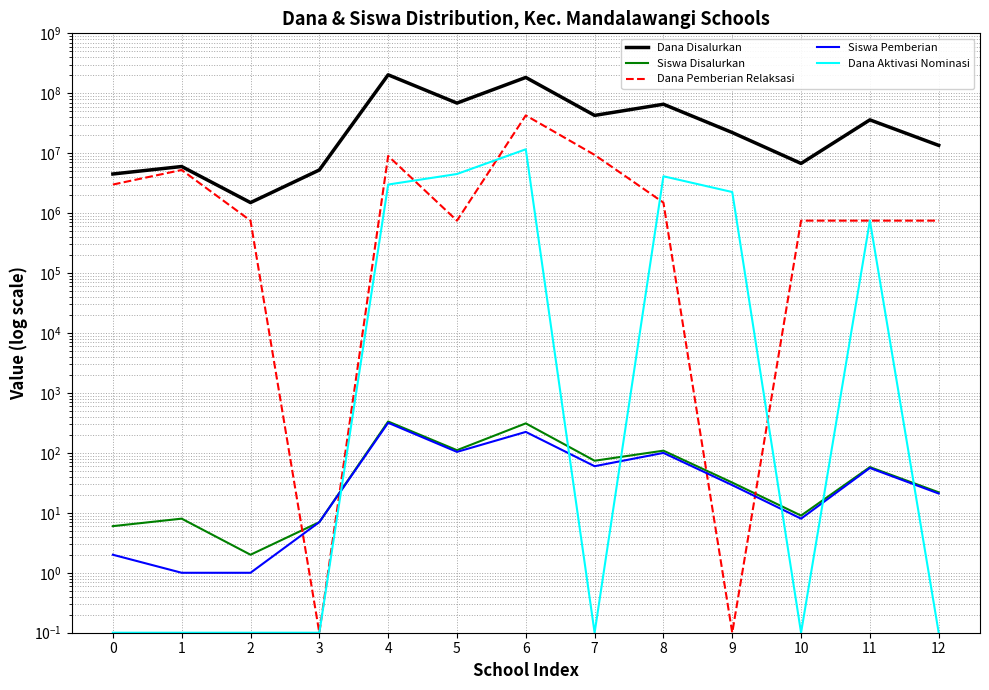

True or false: Dana Pemberian Relaksasi and Dana Disalurkan cross at least once.

False